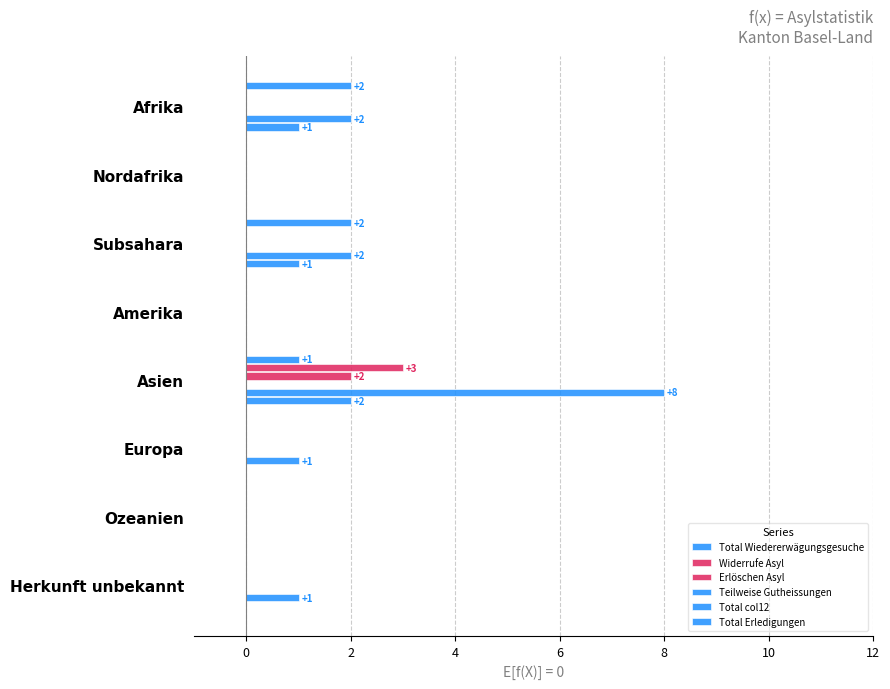

How many bars are there in each group?

6